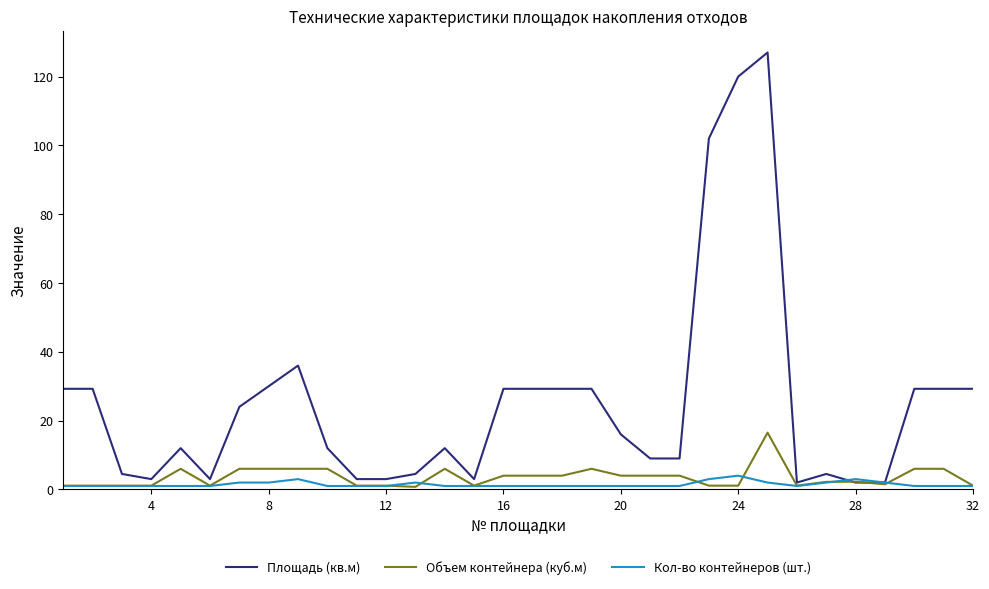

Rank the series by their maximum value, from lowest to highest.

Кол-во контейнеров (шт.), Объем контейнера (куб.м), Площадь (кв.м)